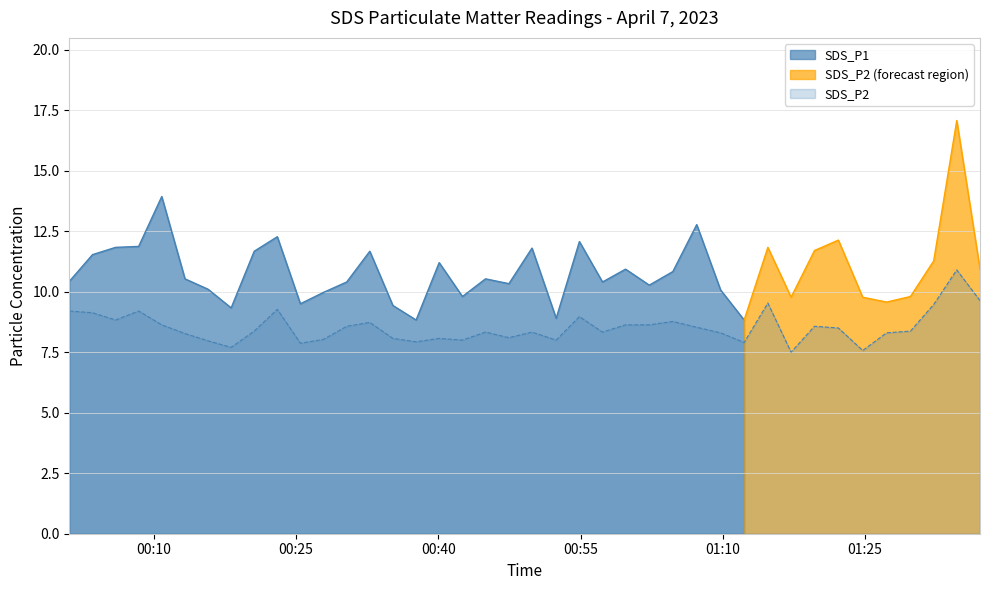

The chart shows a value of 8.0 at 2023/04/07 00:15:44. True or false?

True